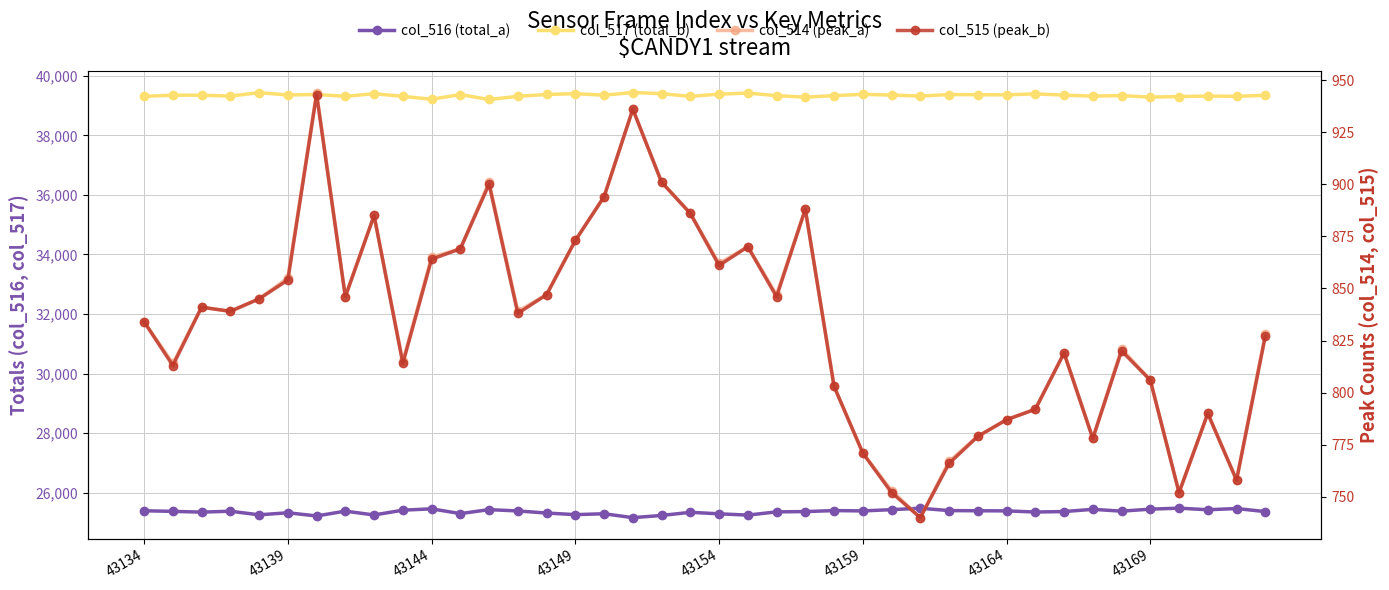

How many values in the col_514 (peak_a) series exceed 839?

19